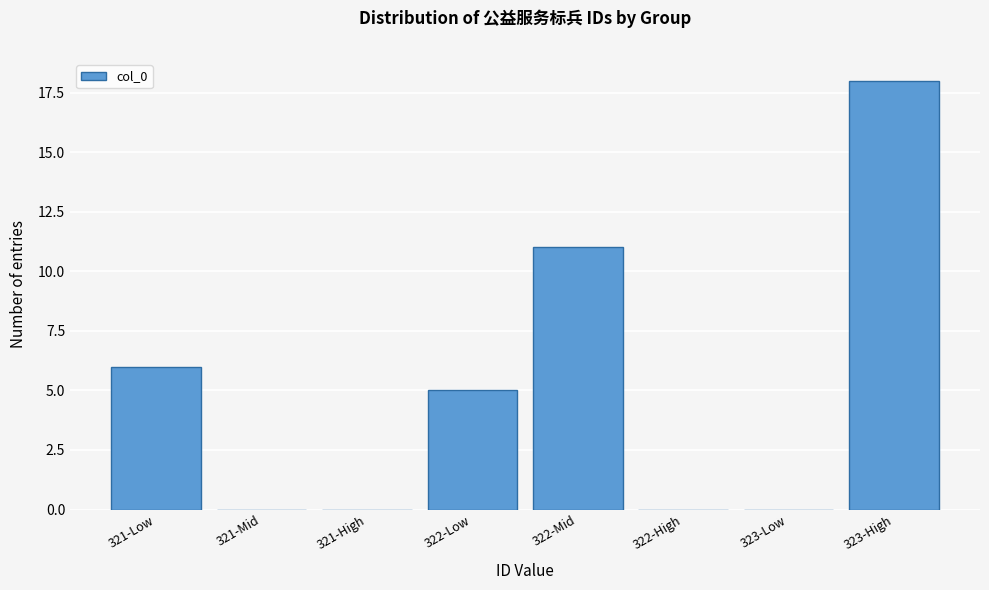

Reading left to right, extract all data points from this chart.

321-Low=6	321-Mid=0	321-High=0	322-Low=5	322-Mid=11	322-High=0	323-Low=0	323-High=18